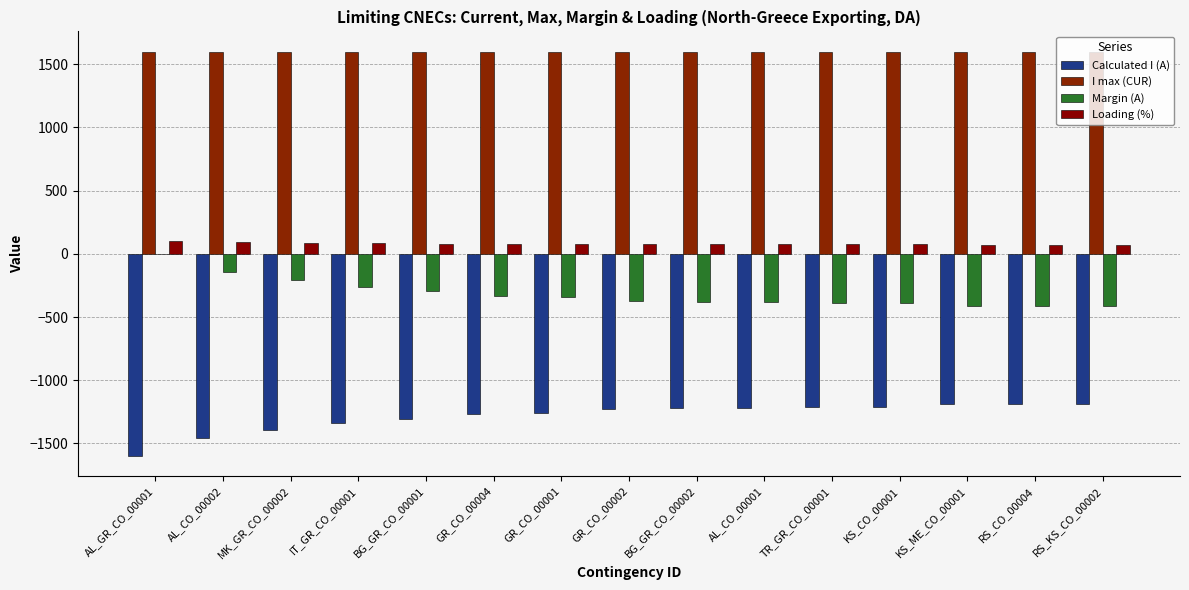

Which series has the widest spread of values?

Calculated I (A)